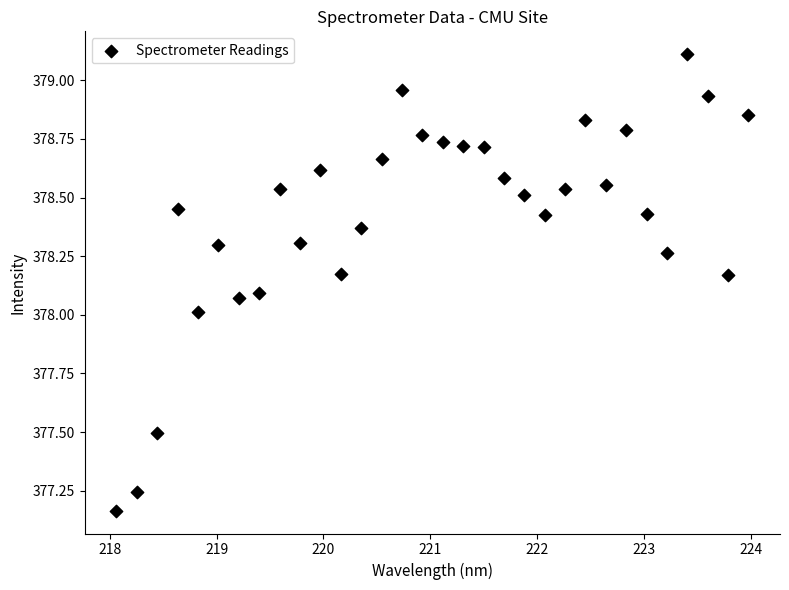

What is the range of Y values (max minus min)?

1.9